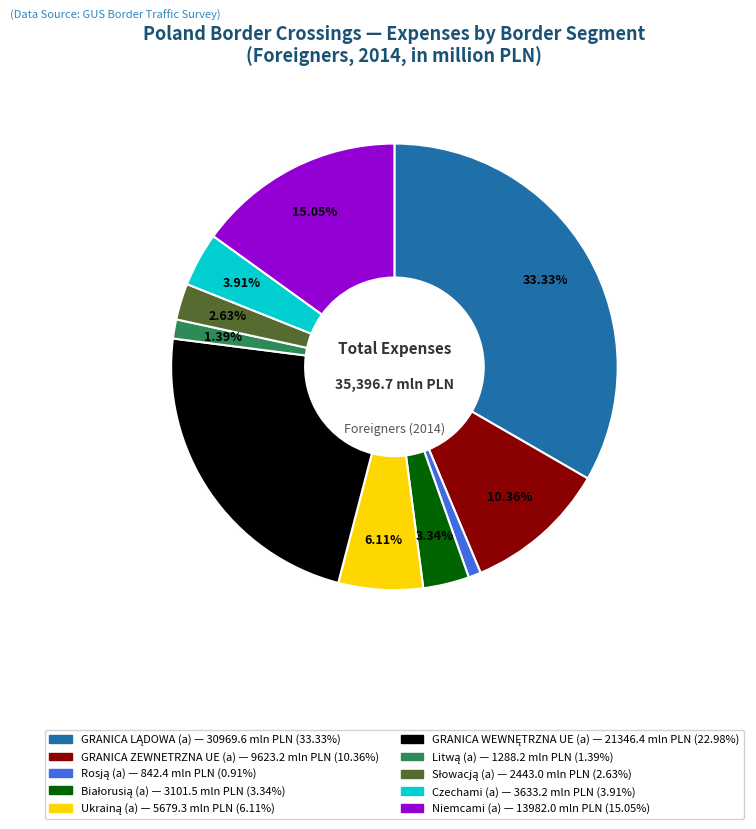

Approximately how many times larger is the value at GRANICA ZEWNETRZNA UE (a) compared to Czechami (a)?

2.6